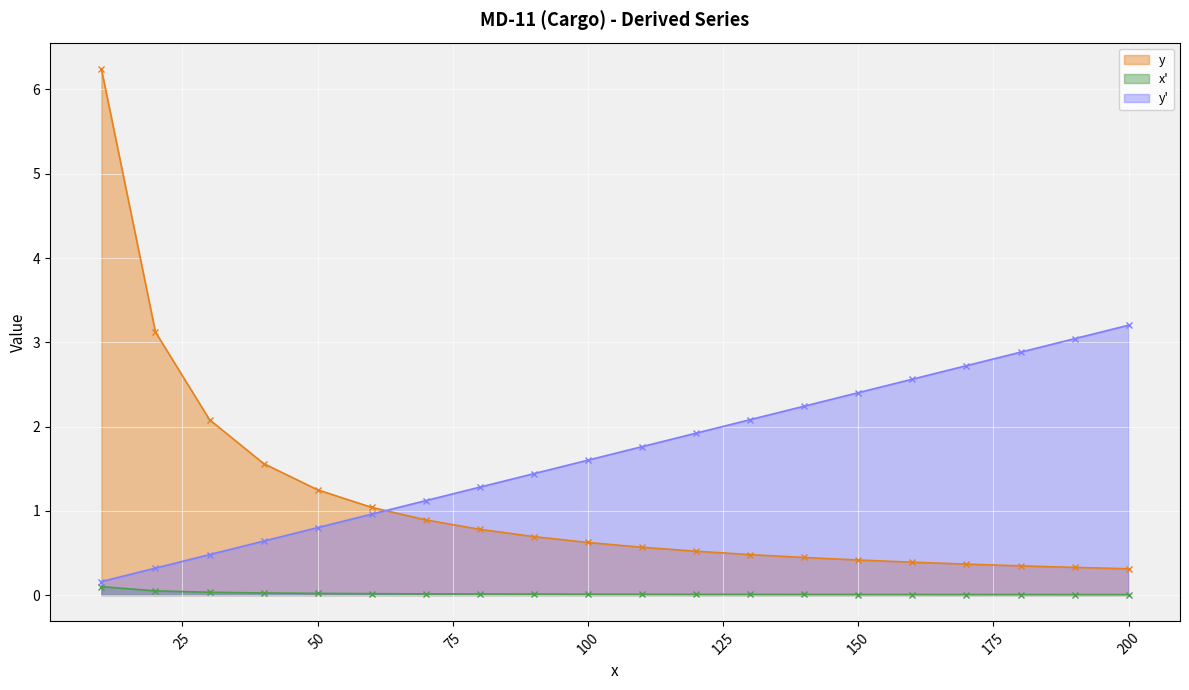

What is the highest value of the y_prime series?

3.2